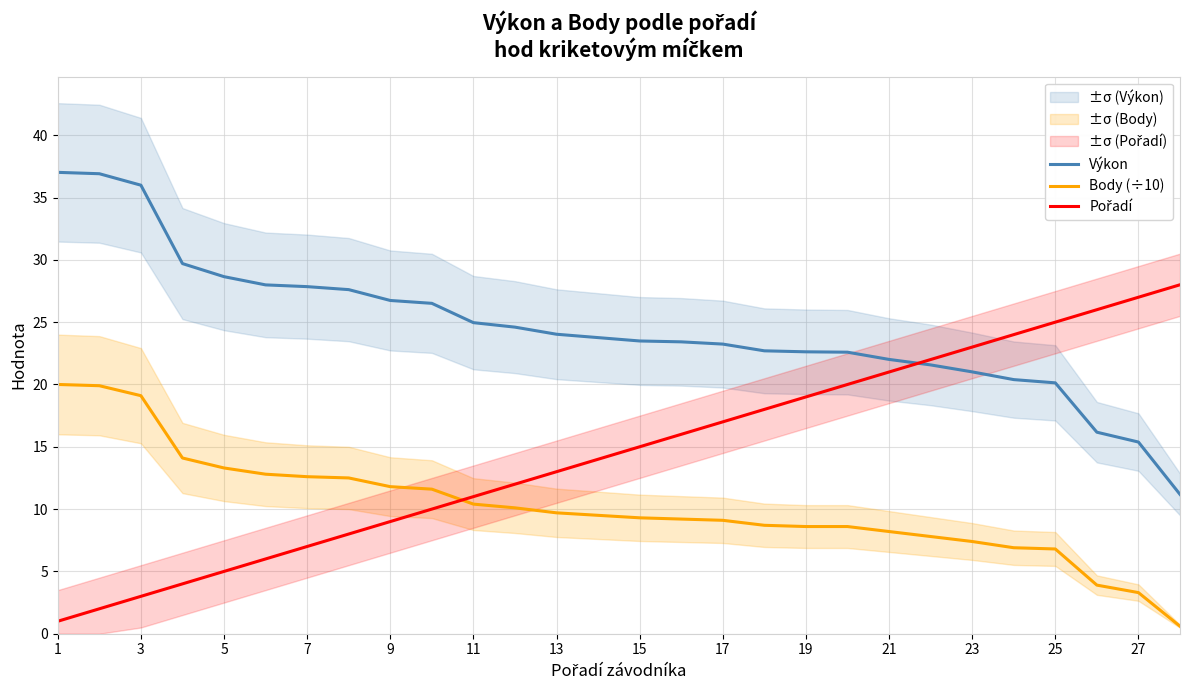

How many times do Výkon and Pořadí cross each other?

1